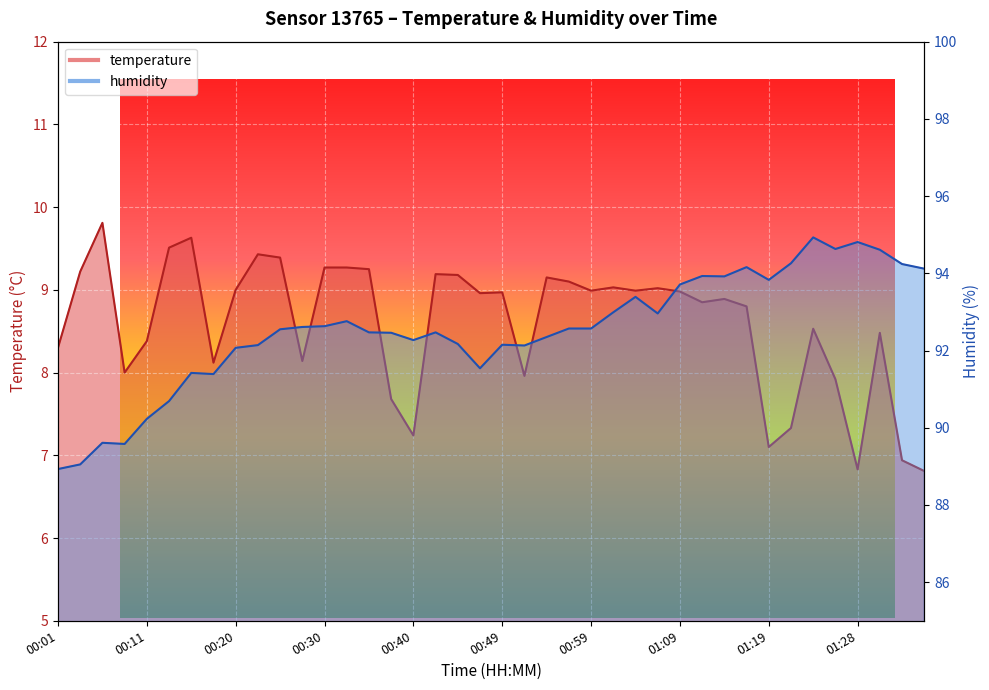

At which category does the chart reach its peak across all series?

01:24